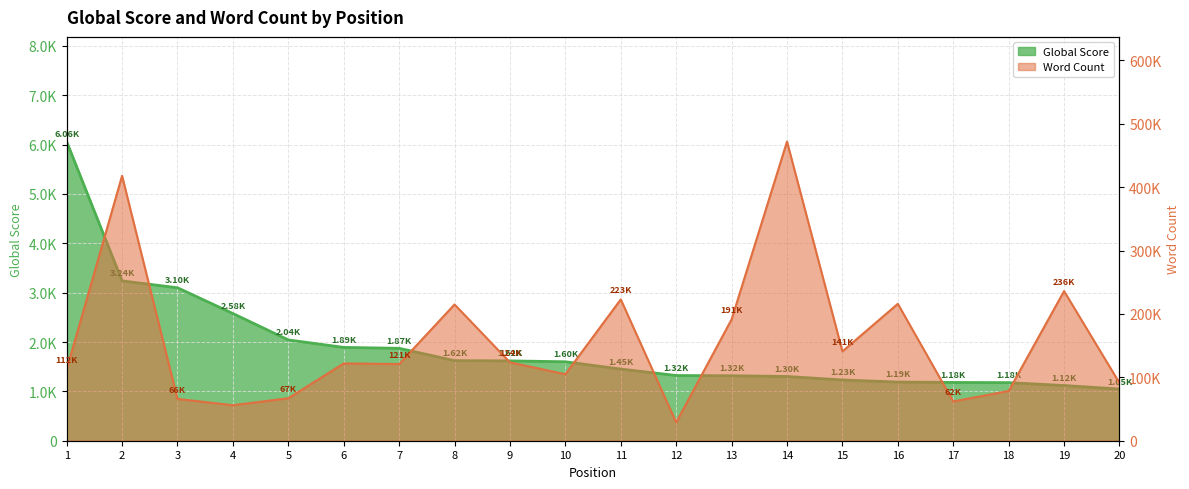

How many lines are shown in the chart?

2